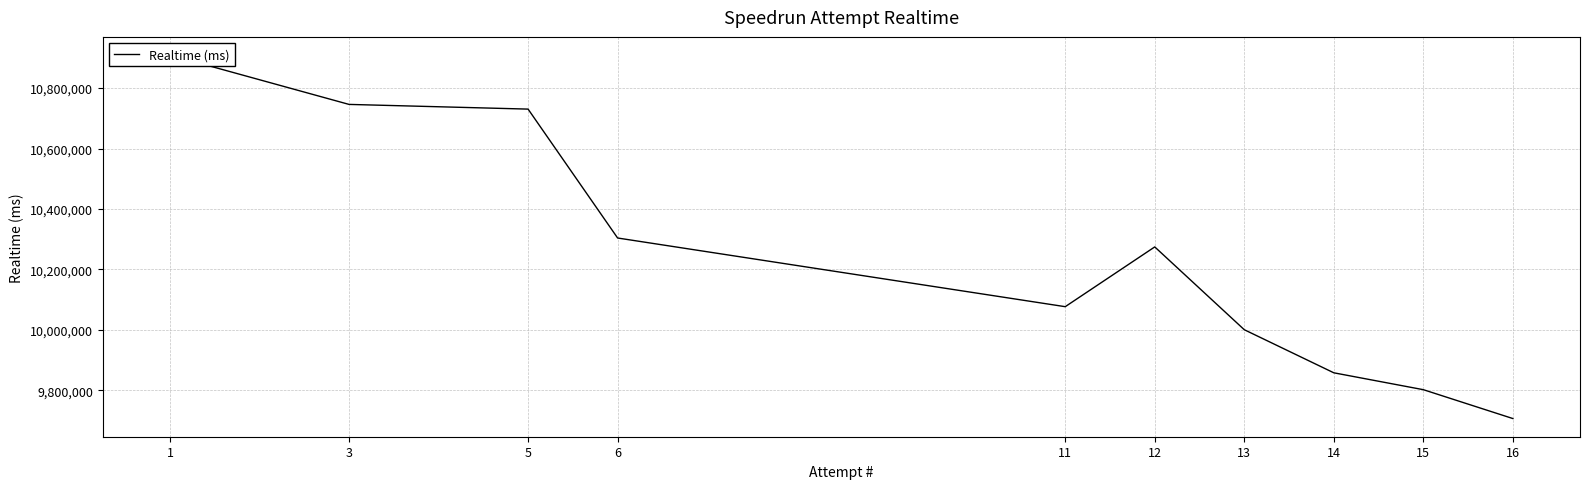

At which category does the data reach its first local peak?

12